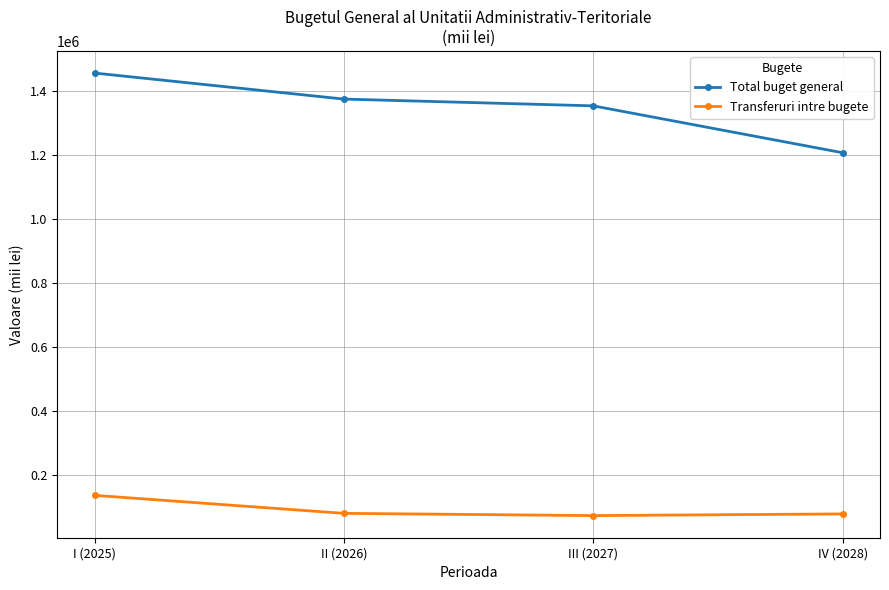

Rank the series at IV (2028) from lowest to highest value.

Transferuri intre bugete, Total buget general